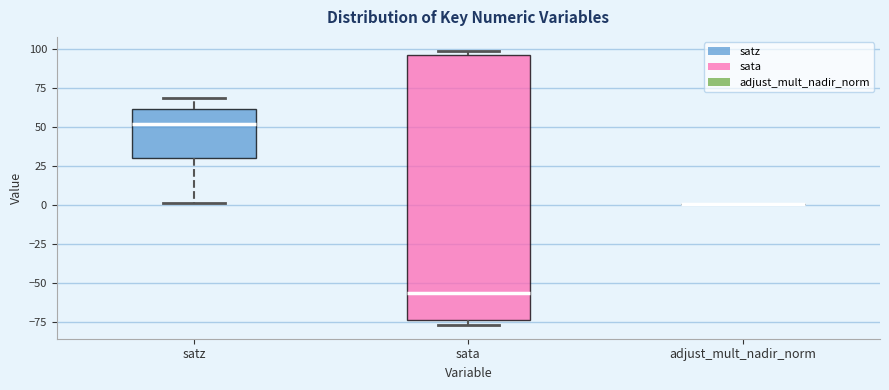

Reading left to right, read every box against the y-axis: the position of its median line, the range the box covers, and the ends of its whiskers. The values are not printed on the chart, so give them approximately, as read against the axis.

satz: median 50, box 30 to 60, whiskers 0 to 70
sata: median -55, box -75 to 95, whiskers -75 (just below the box's lower edge) to 100
adjust_mult_nadir_norm: box collapsed to a line at 0, whiskers 0 to 0